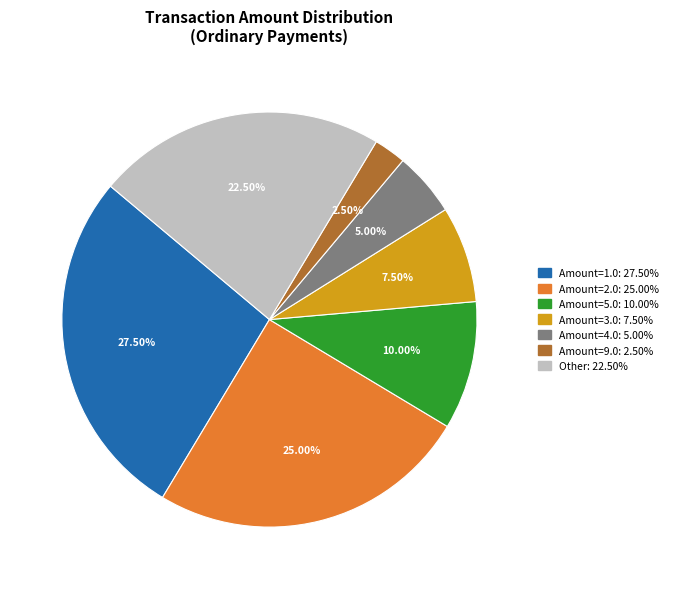

Does any single category account for the majority?

No